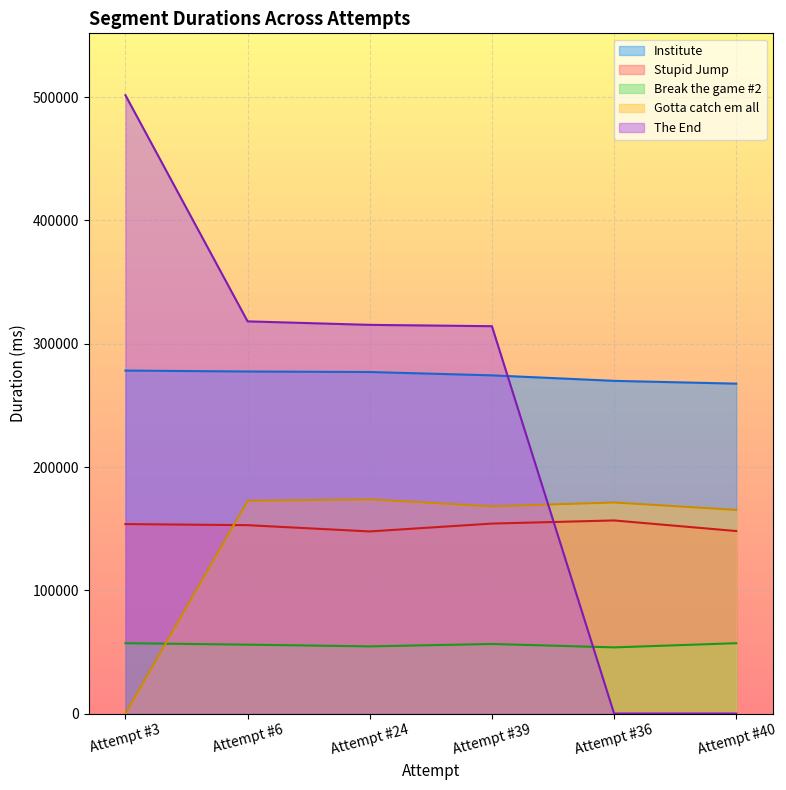

How many values in the The End series exceed 315307?

2